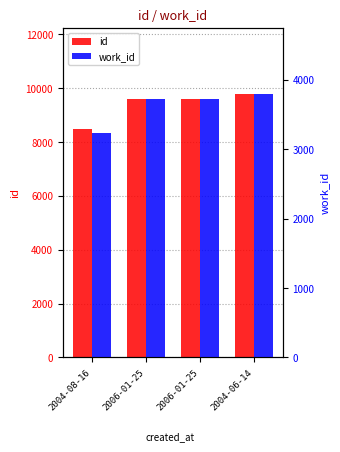

Reading right to left, list all the values displayed in this chart.

id: 9796	9617	9616	8496
work_id: 3801	3722	3722	3242